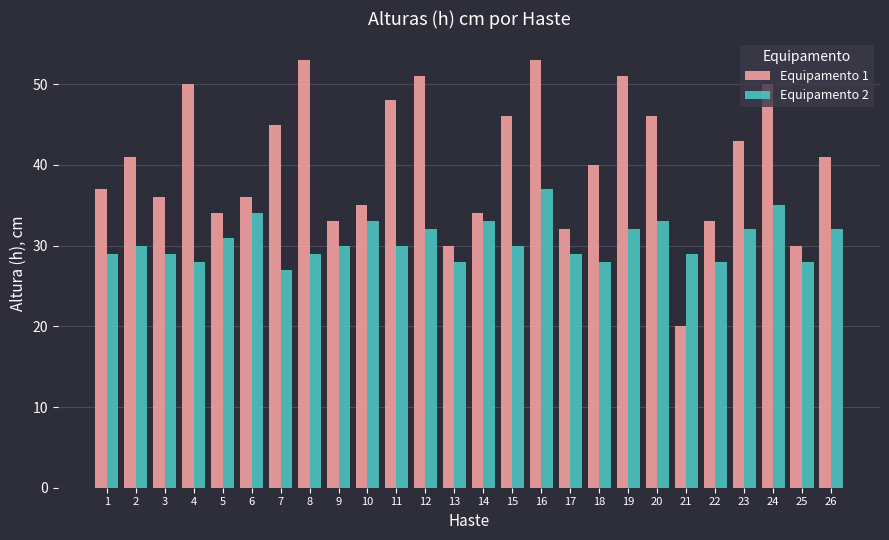

Read the Equipamento 1 value at 20.

46